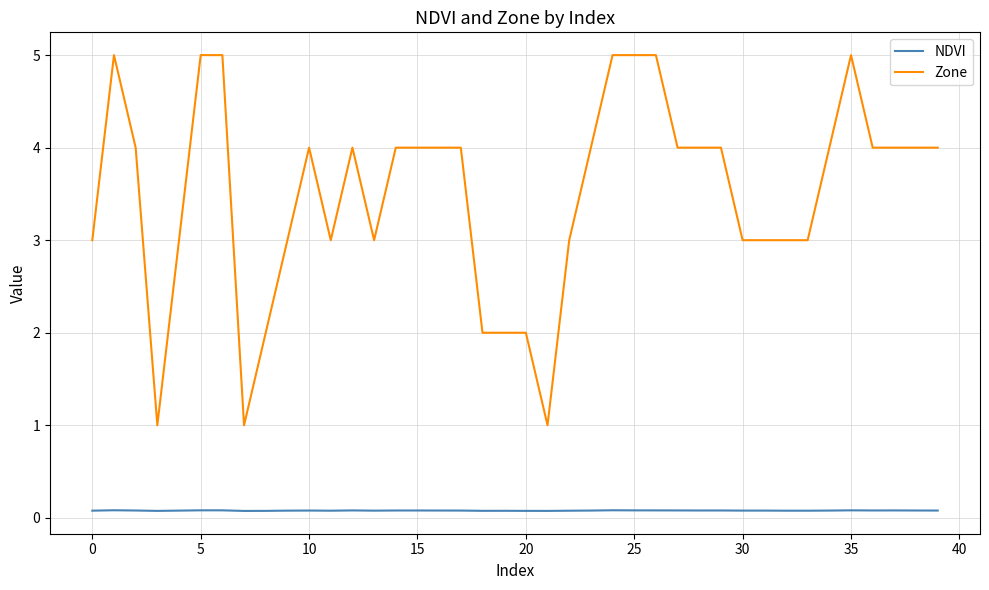

What is the highest value of the Zone series?

5.0